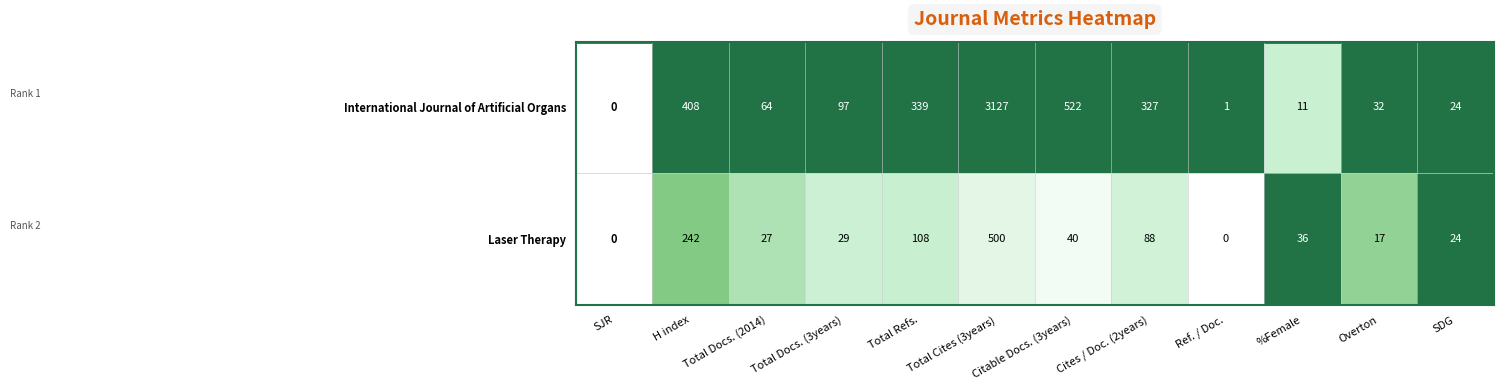

What is the maximum value shown in the chart?

3127